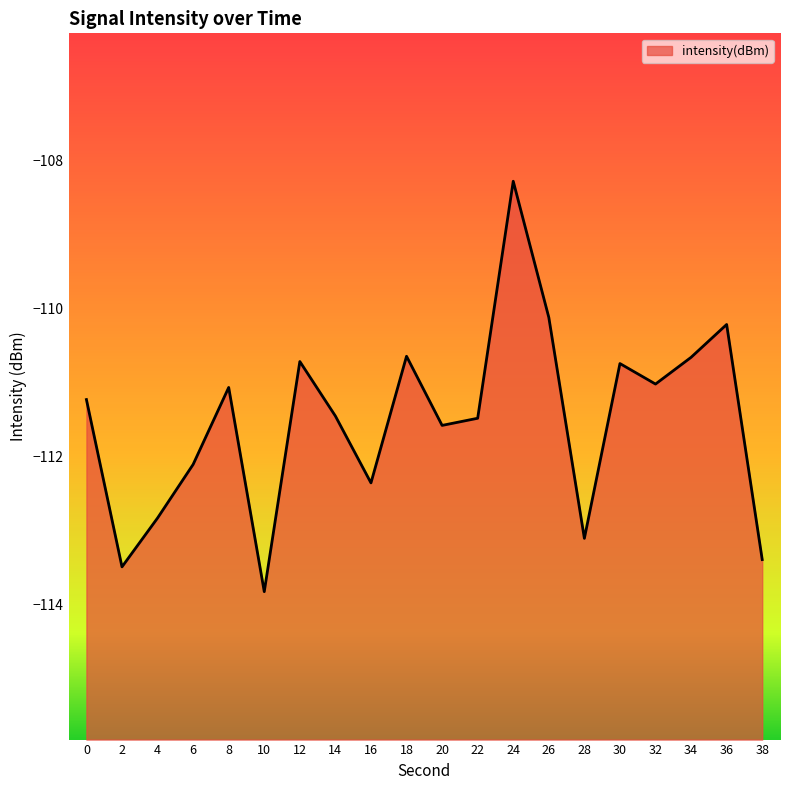

How many data points are less than -111?

13